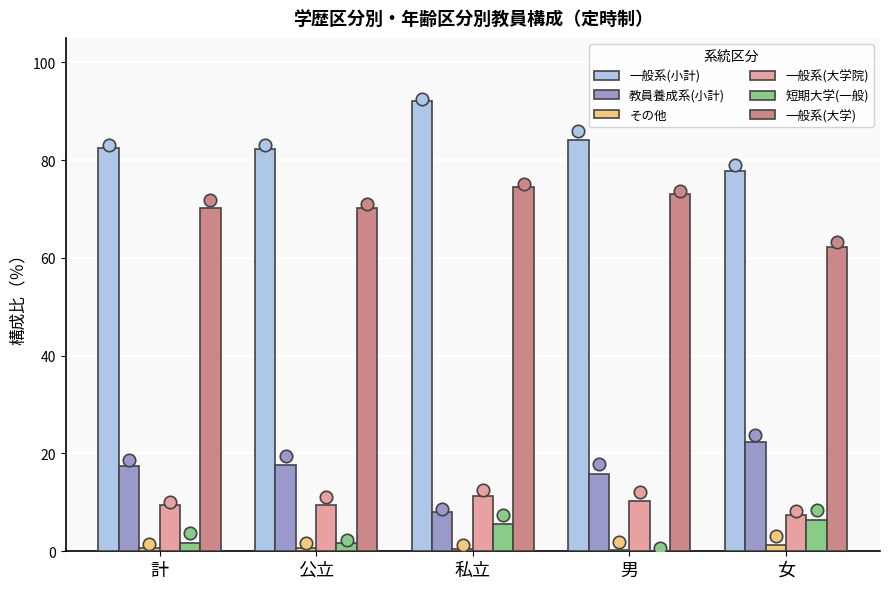

Is the value of 教員養成系(小計) at 女 greater than the value of その他 at 計?

Yes